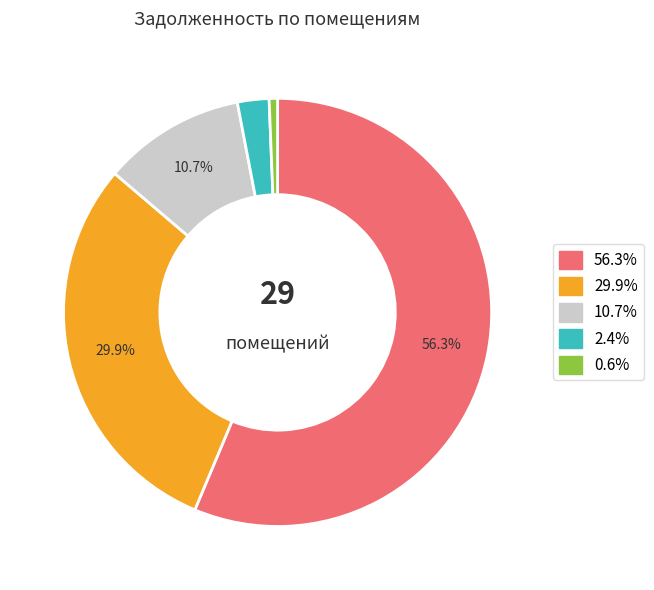

Does any single category account for the majority?

Yes